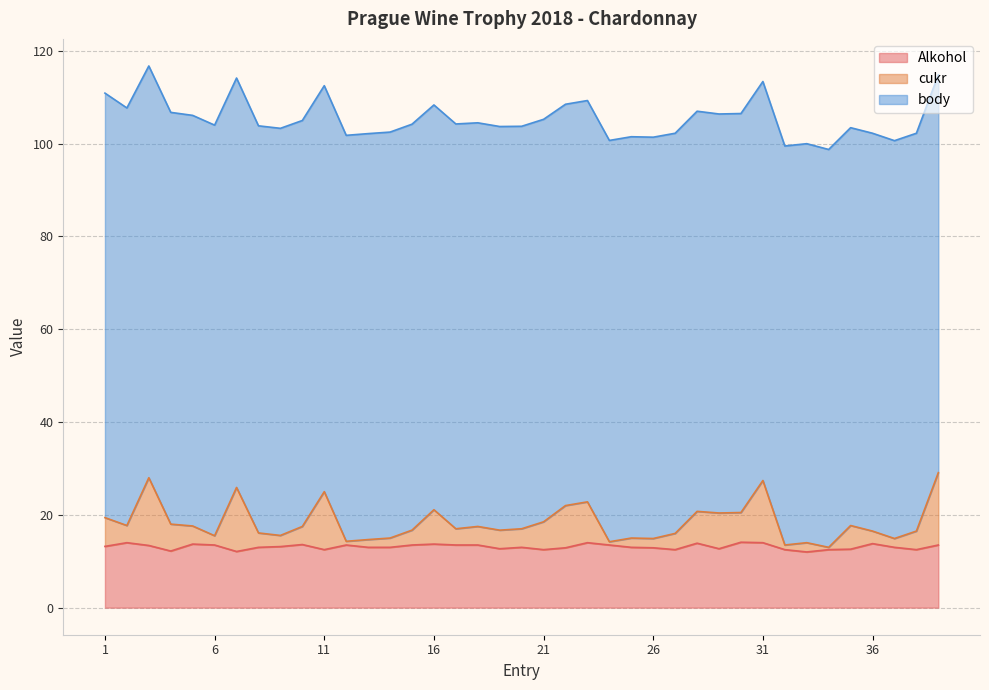

What is the difference between the cukr values at 27 and 11?

9.0